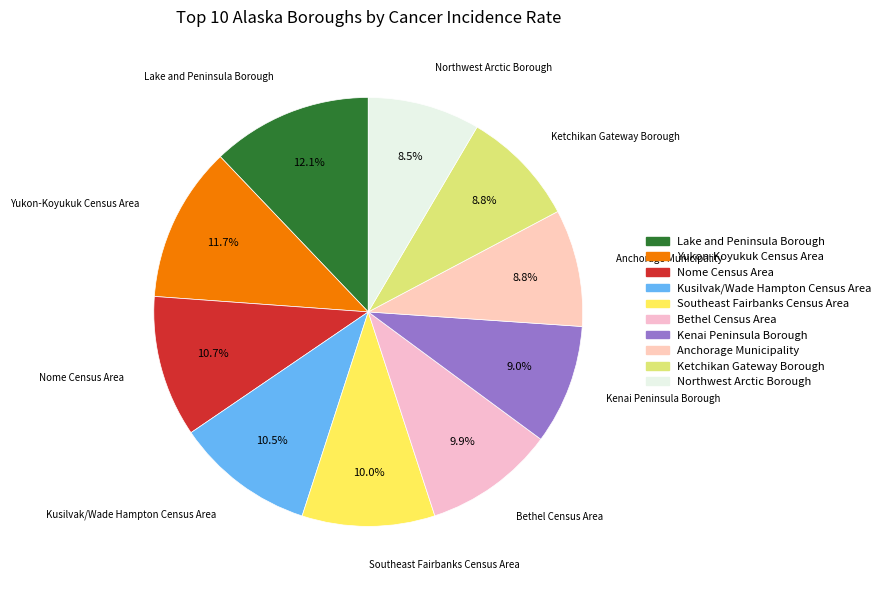

Does Anchorage Municipality represent more than half of the total?

No